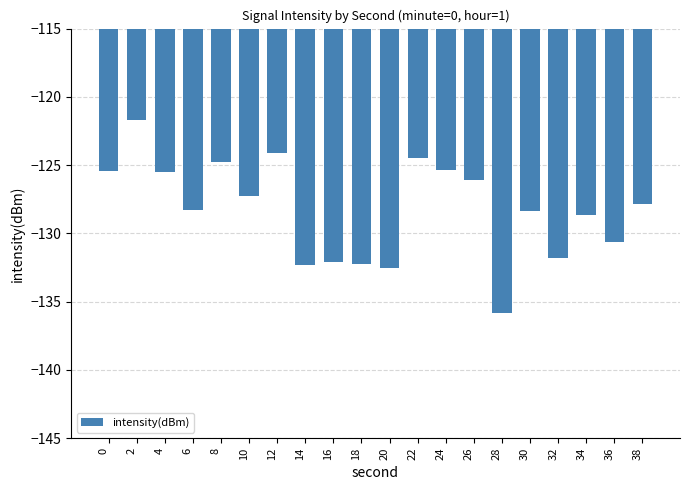

Which label corresponds to the smallest value in the chart?

28